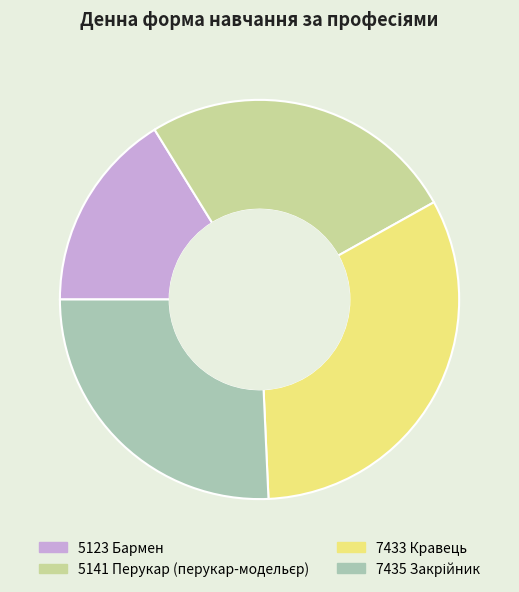

How many segments does this pie chart have?

4